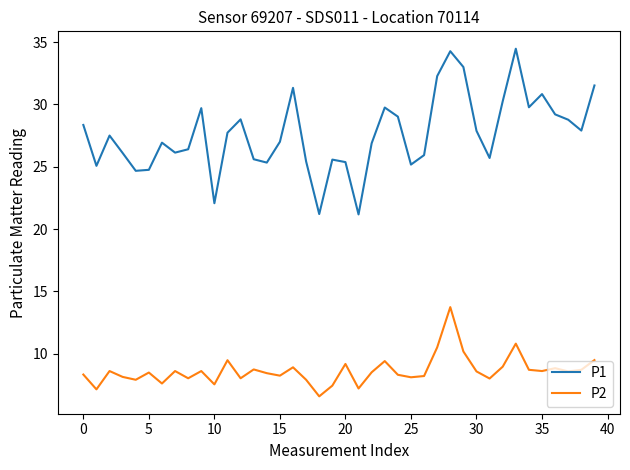

True or false: P1 and P2 cross at least once.

False